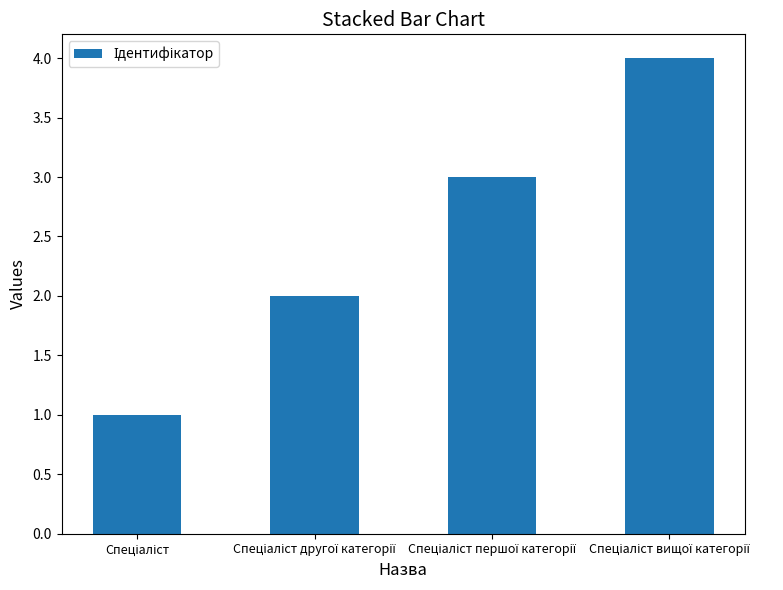

What is the difference between the maximum and minimum values?

3